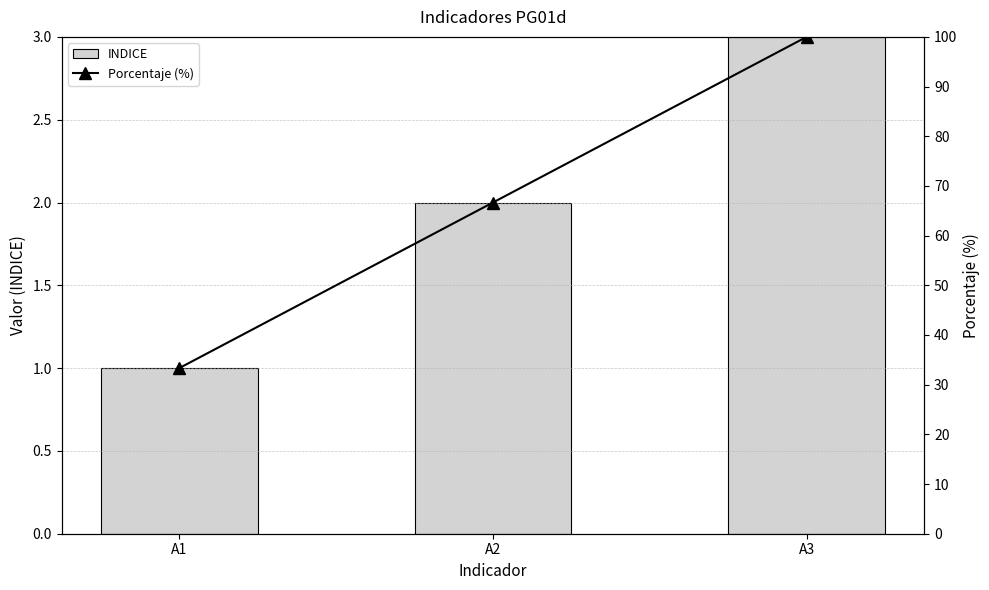

The value of INDICE at A3 is 0.7. True or false?

False